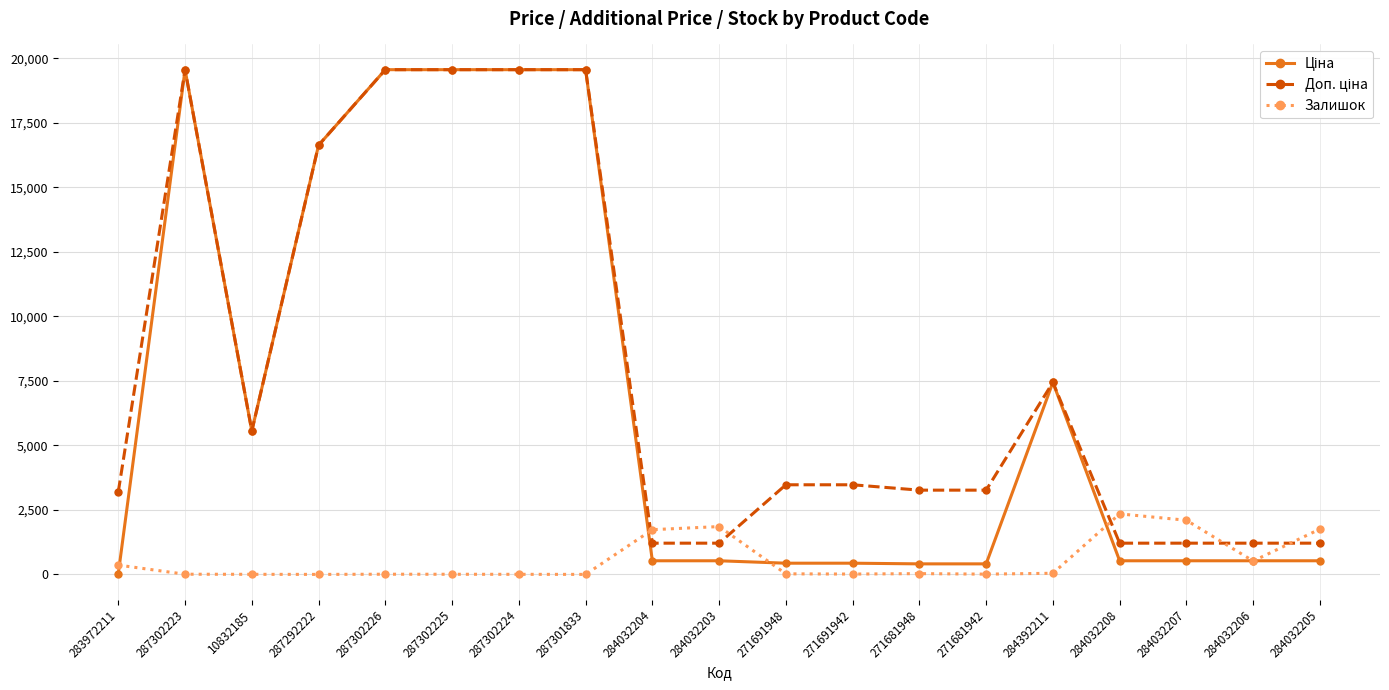

What is the spread (max minus min) of values at 287292222?

16636.8